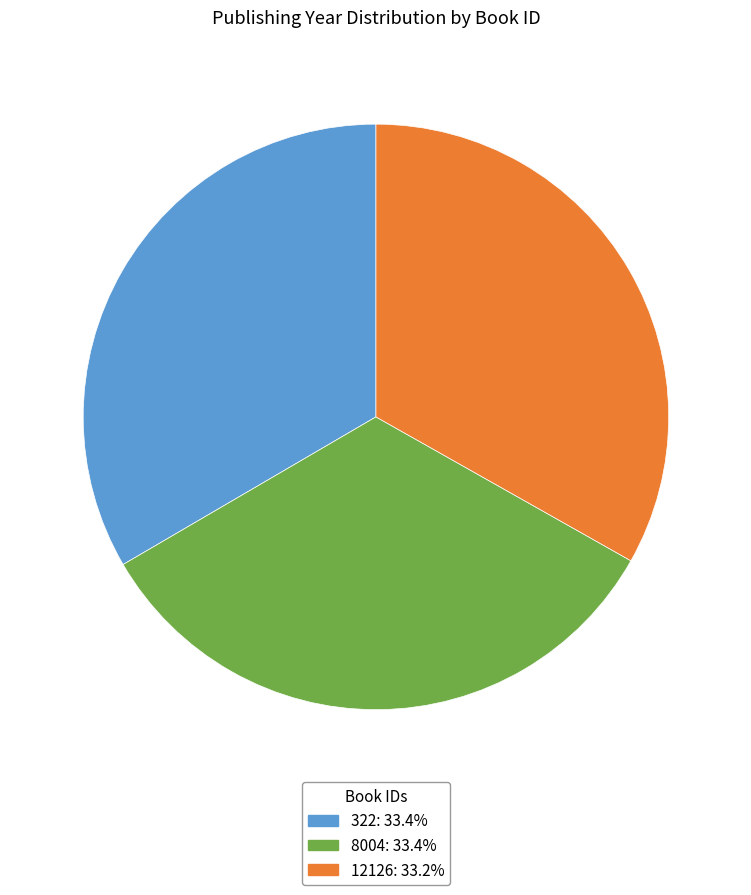

True or false: 322 accounts for 40% of the total.

False